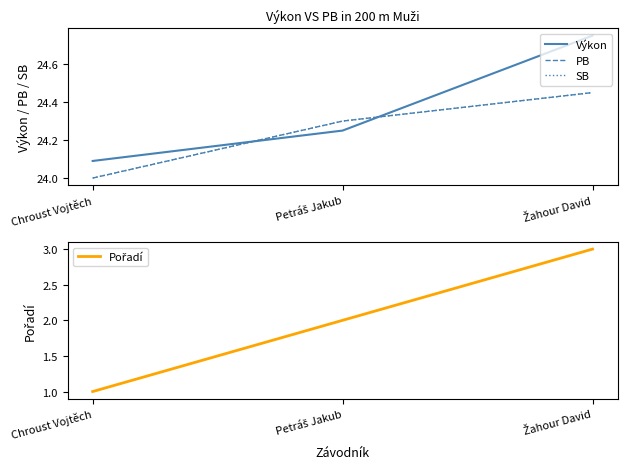

Reading left to right, list all the values displayed in this chart.

Výkon: Chroust Vojtěch=24.1	Petráš Jakub=24.2	Žahour David=24.8
PB: Chroust Vojtěch=24.0	Petráš Jakub=24.3	Žahour David=24.4
SB: Chroust Vojtěch=24.0	Petráš Jakub=24.3	Žahour David=24.4
Pořadí: Chroust Vojtěch=1.0	Petráš Jakub=2.0	Žahour David=3.0